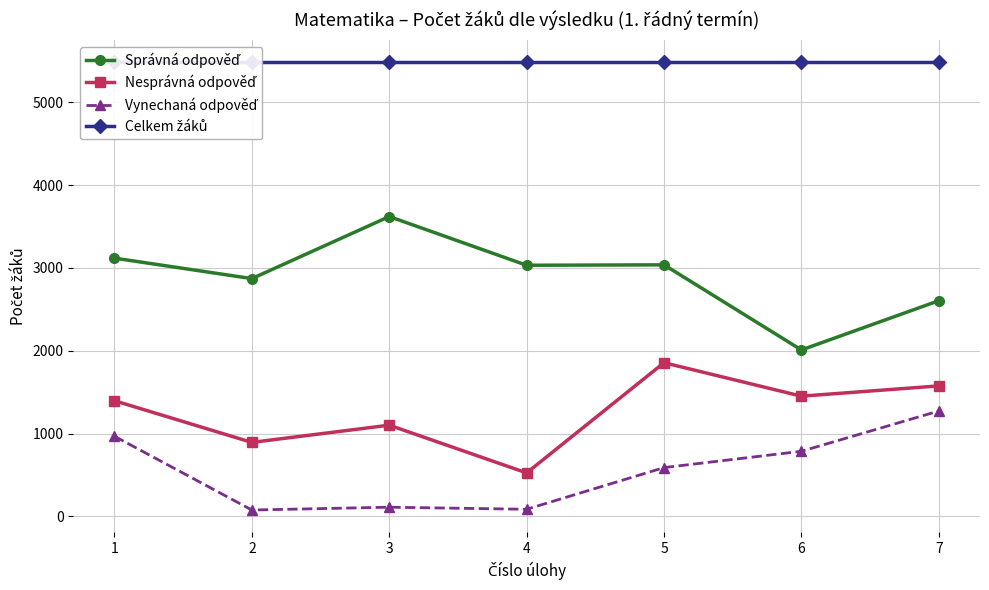

Reading left to right, list all the values displayed in this chart.

Správná odpověď: 3118	2871	3620	3032	3037	2010	2604
Nesprávná odpověď: 1397	894	1102	526	1856	1452	1576
Vynechaná odpověď: 968	78	112	87	590	787	1273
Celkem žáků: 5483	5483	5483	5483	5483	5483	5483